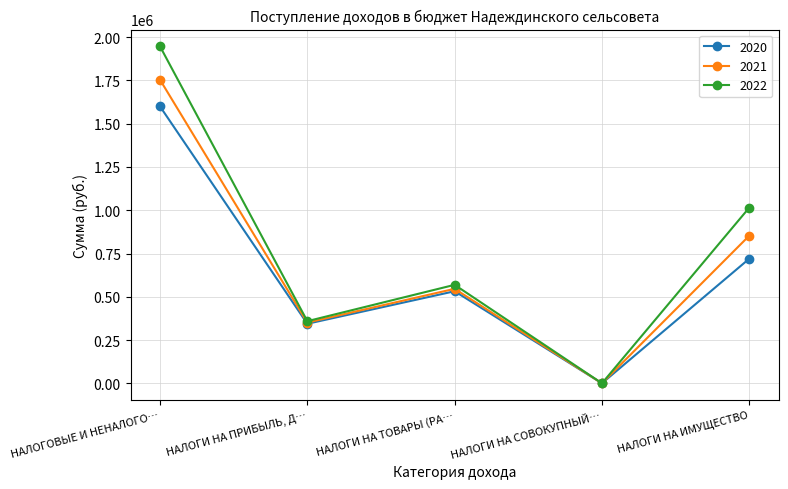

At which label is 2021 closest to 877000?

НАЛОГИ НА ИМУЩЕСТВО